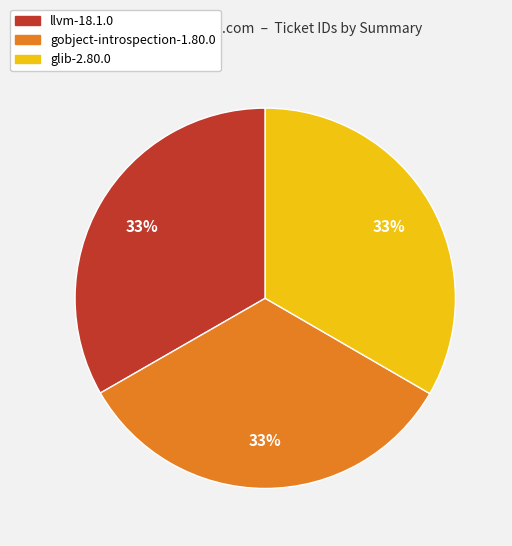

What is the ratio of the value at llvm-18.1.0 to the value at gobject-introspection-1.80.0?

1.0